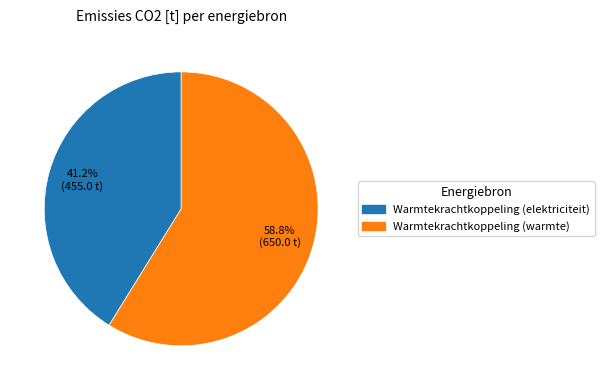

Is there a majority slice in this chart?

Yes